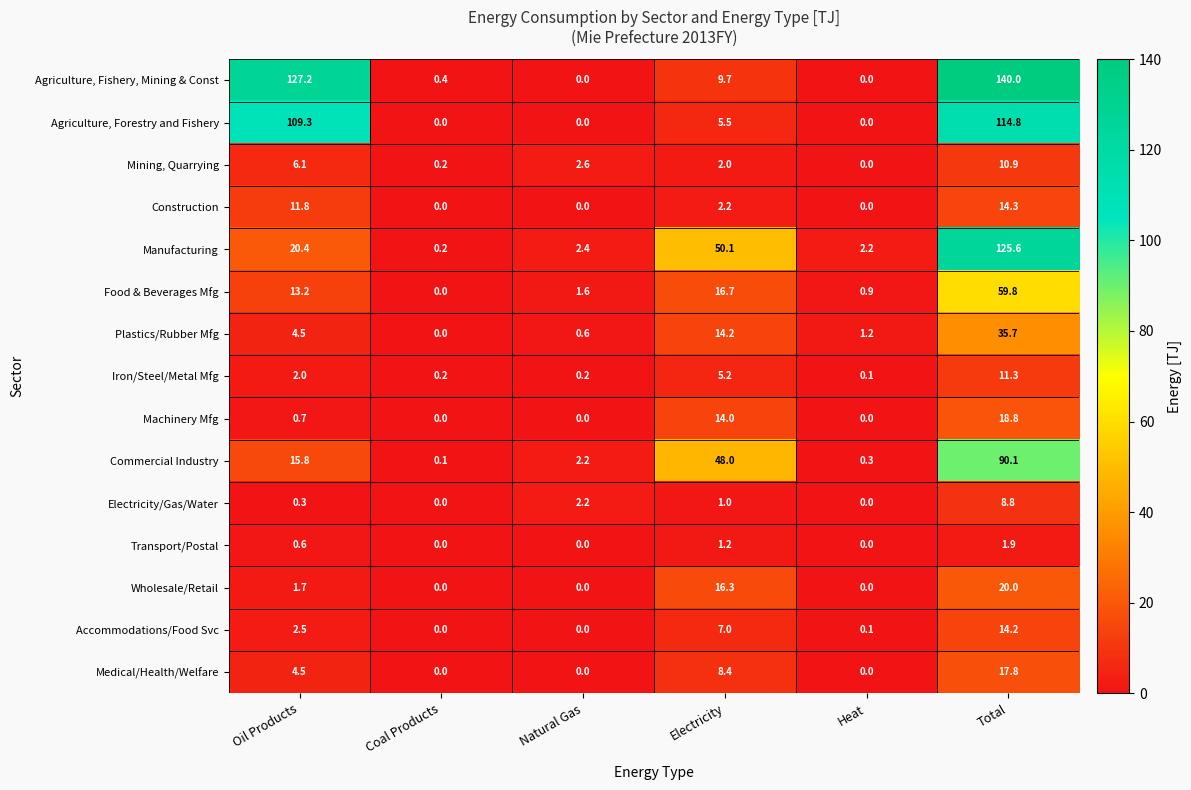

Rank the series by their maximum value, from highest to lowest.

Agriculture, Fishery, Mining & Const, Manufacturing, Agriculture, Forestry and Fishery, Commercial Industry, Food & Beverages Mfg, Plastics/Rubber Mfg, Wholesale/Retail, Machinery Mfg, Medical/Health/Welfare, Construction, Accommodations/Food Svc, Iron/Steel/Metal Mfg, Mining, Quarrying, Electricity/Gas/Water, Transport/Postal